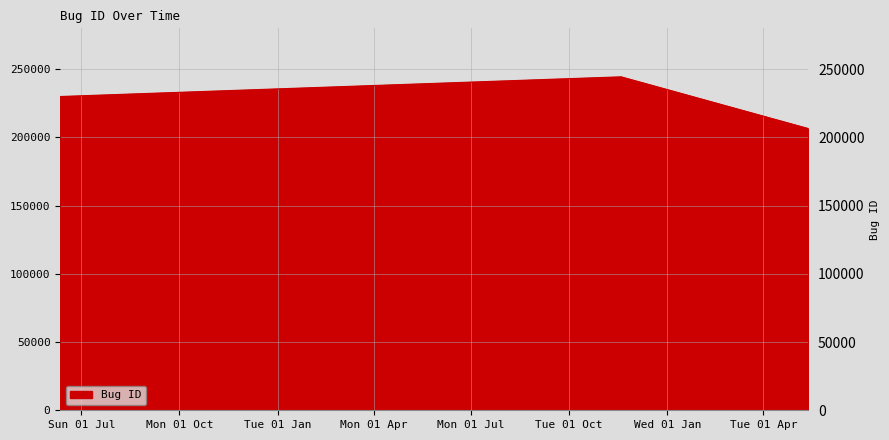

Reading right to left, list all the values displayed in this chart.

206540	244453	230019